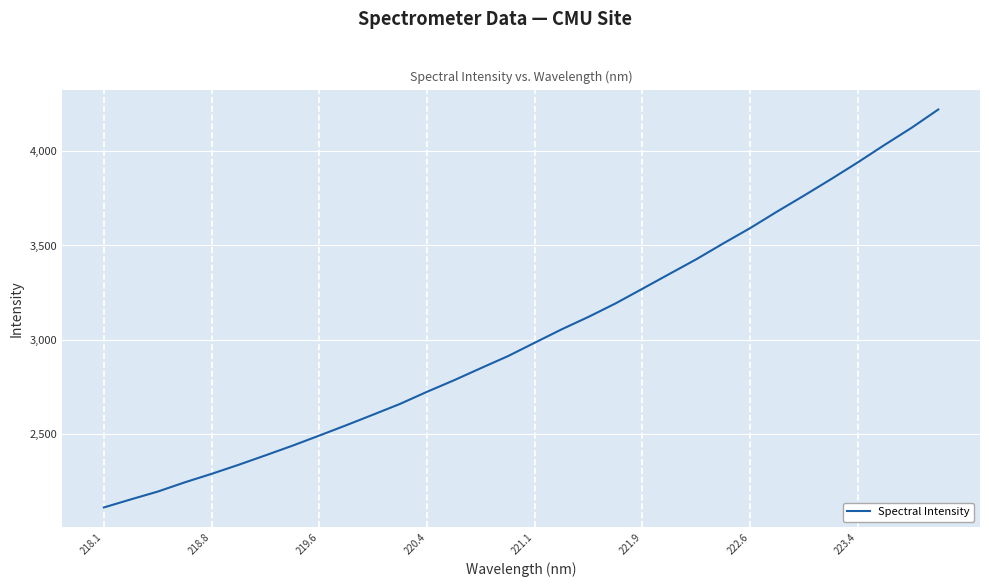

What is the difference between the maximum and minimum values?

2115.9